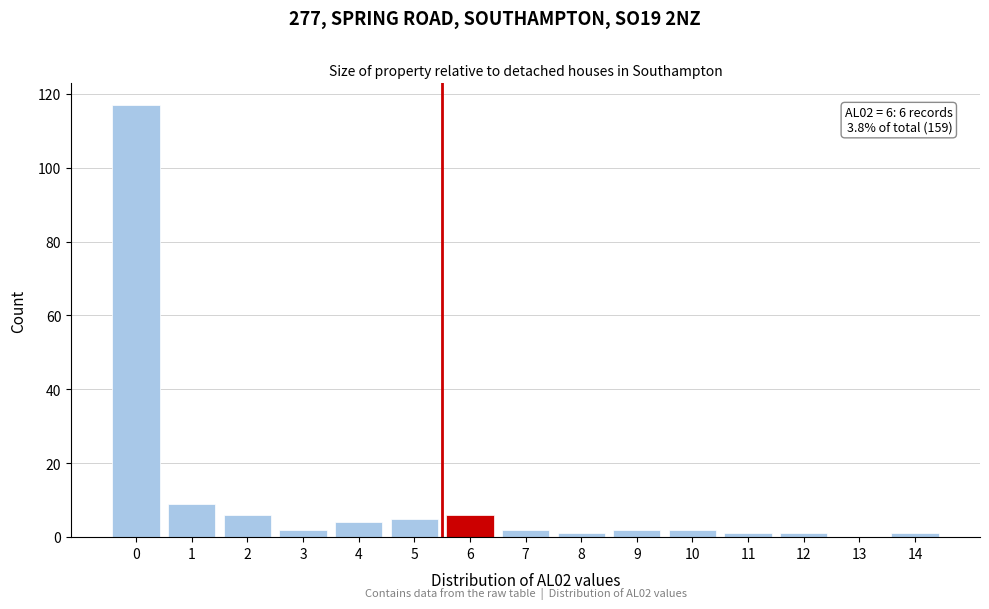

Reading right to left, extract all data points from this chart.

14=1	13=0	12=1	11=1	10=2	9=2	8=1	7=2	6=6	5=5	4=4	3=2	2=6	1=9	0=117